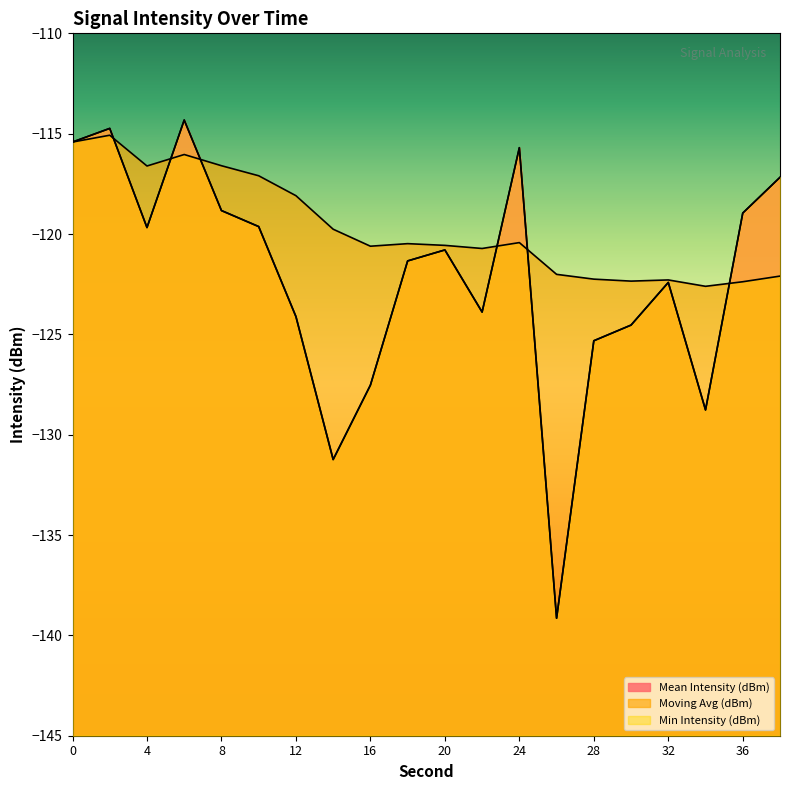

What is the spread (max minus min) of values at 34?

6.2